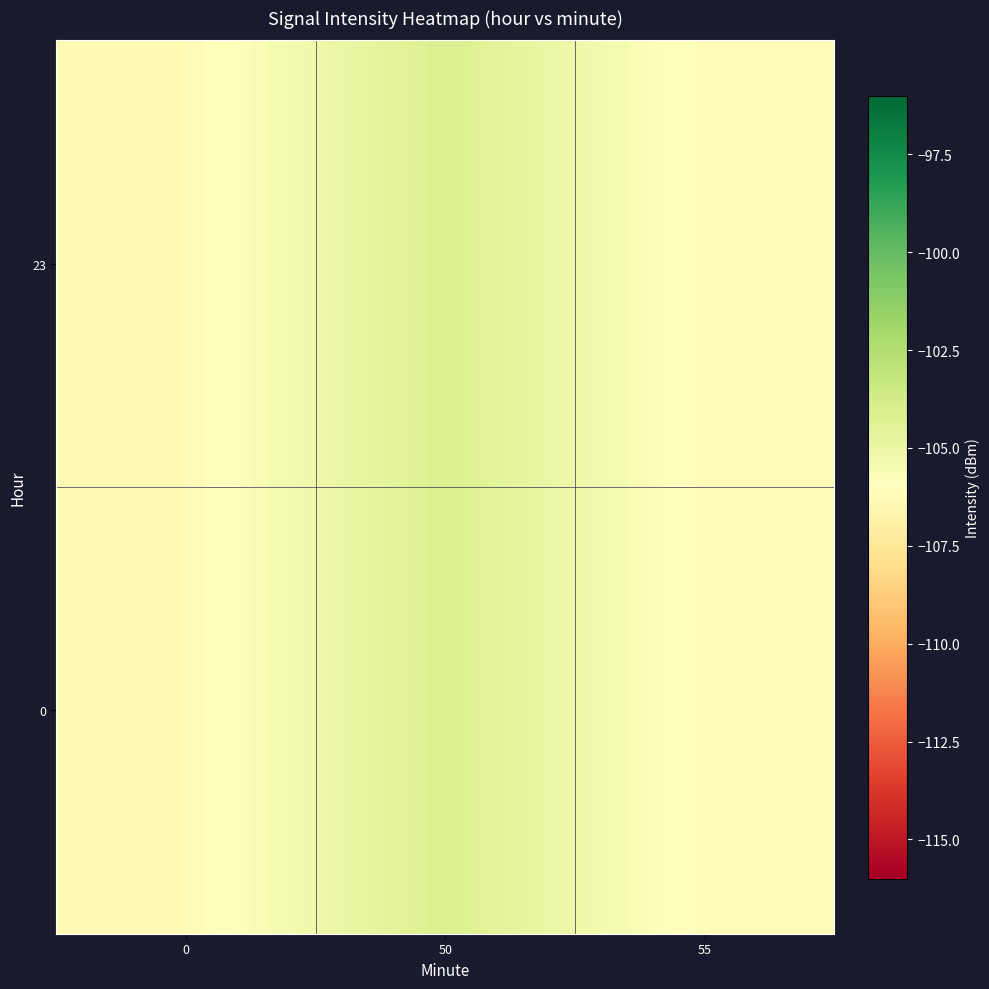

Which label corresponds to the largest value in the chart?

50